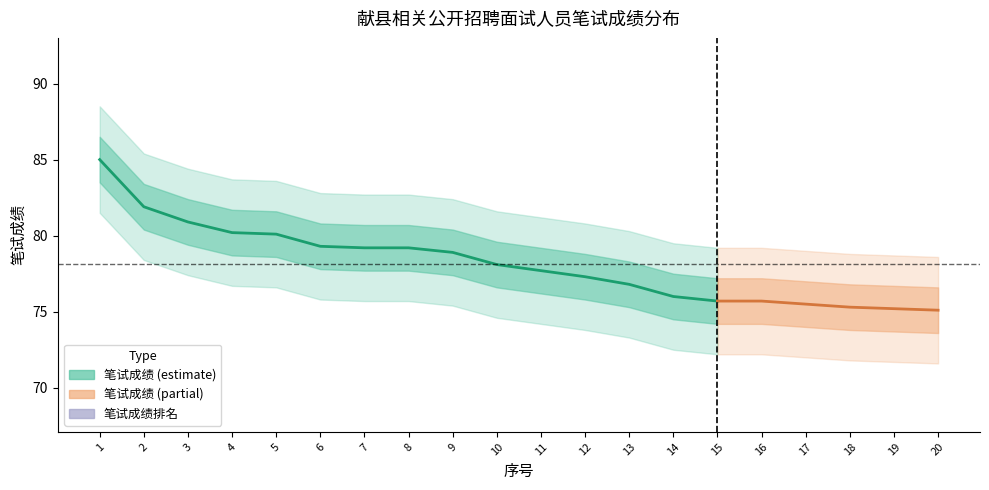

True or false: 辅警B has more than 2 points higher than both neighbors.

False